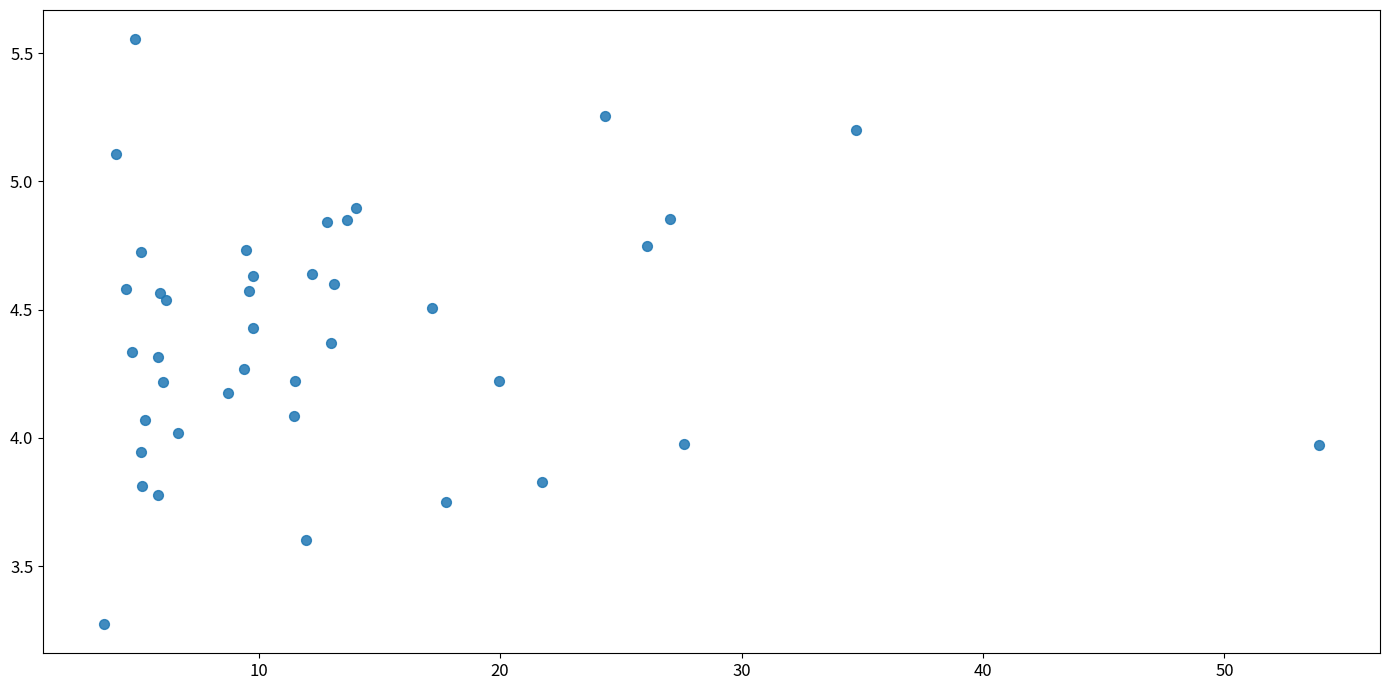

What is the range of Y values (max minus min)?

2.3